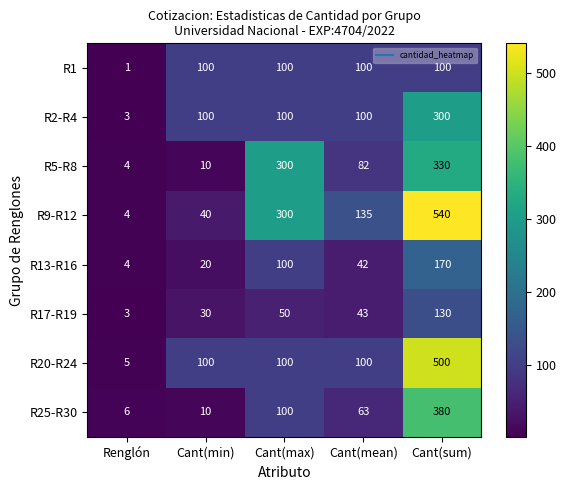

Which series has the largest total across all categories?

R9-R12